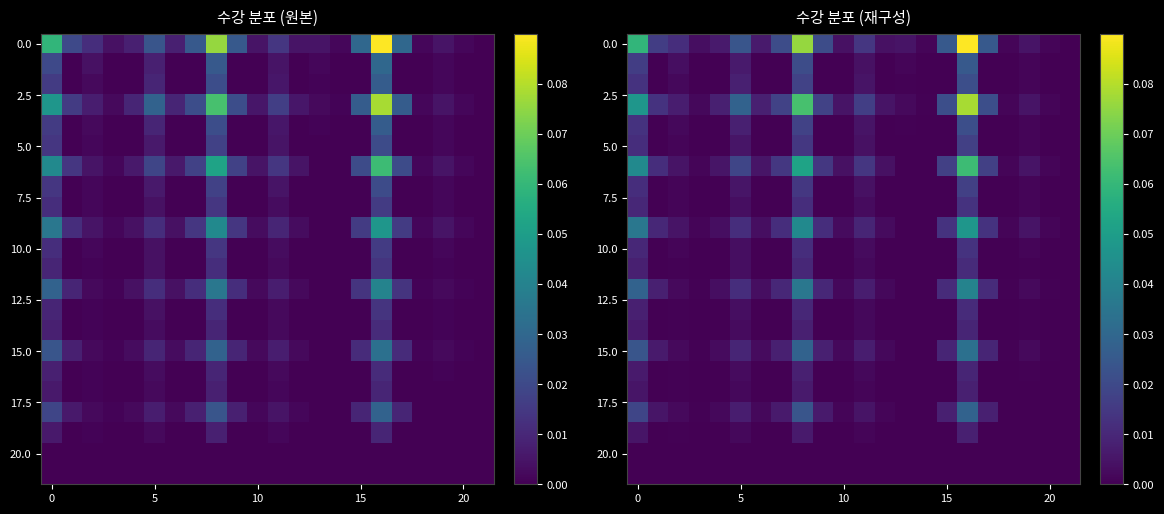

Count the number of data series in this chart.

22